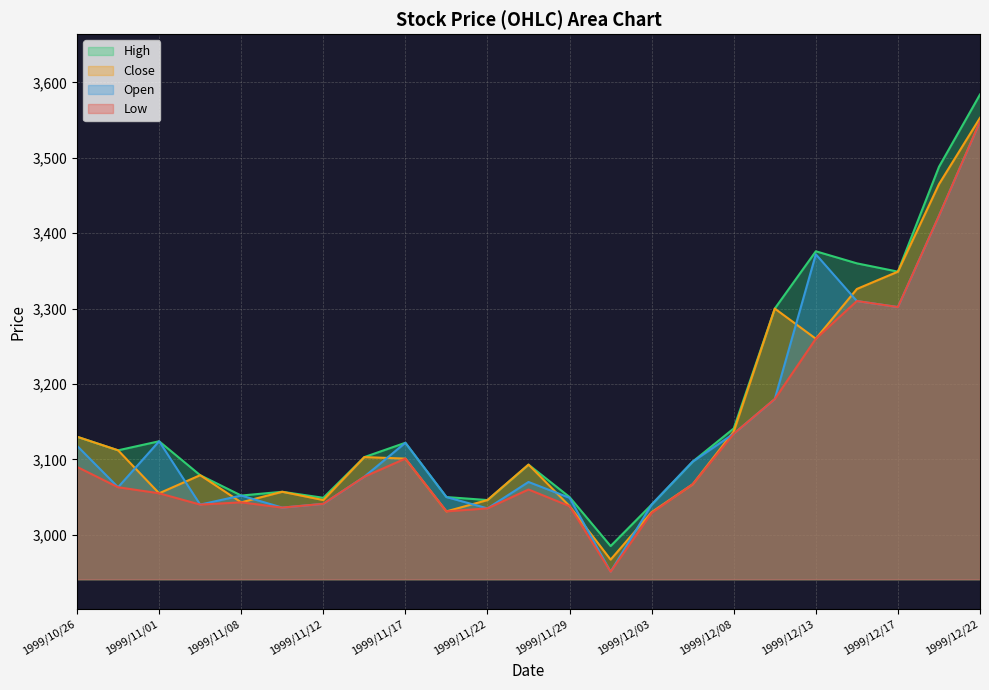

True or false: Close has a value of 4613 at 1999/11/17.

False